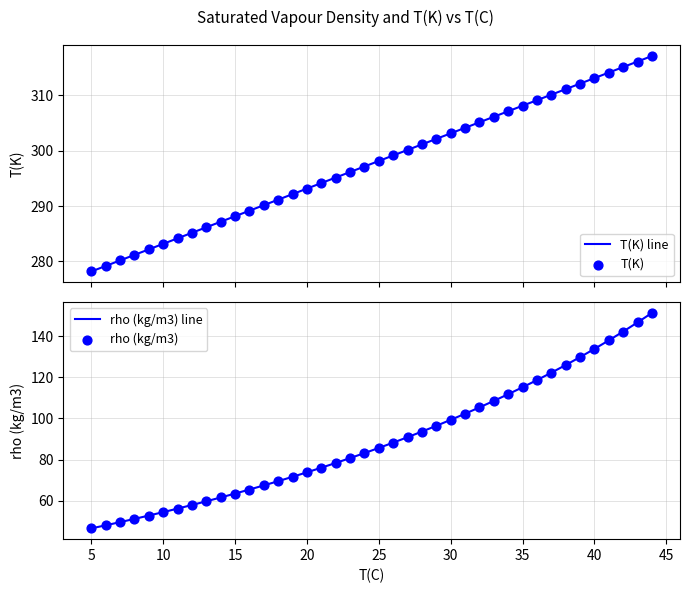

What are all the series names shown in the legend?

T(K) line, T(K), rho (kg/m3) line, rho (kg/m3)